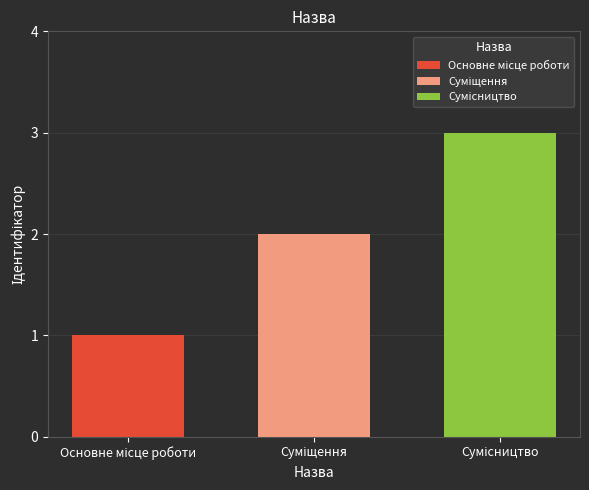

What is the maximum value shown in the chart?

3